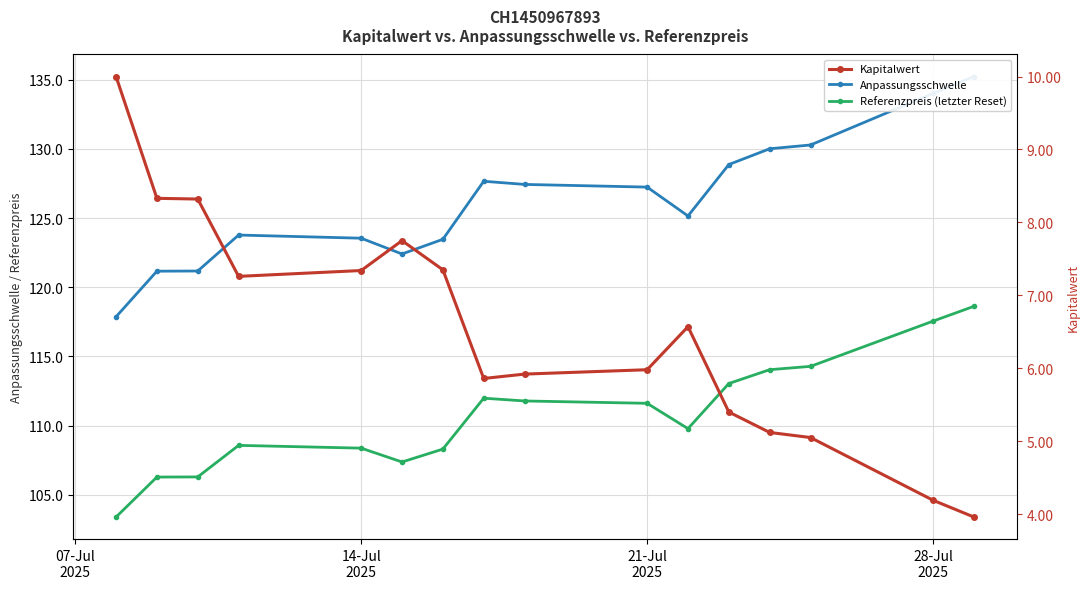

What is the smallest value displayed?

4.0